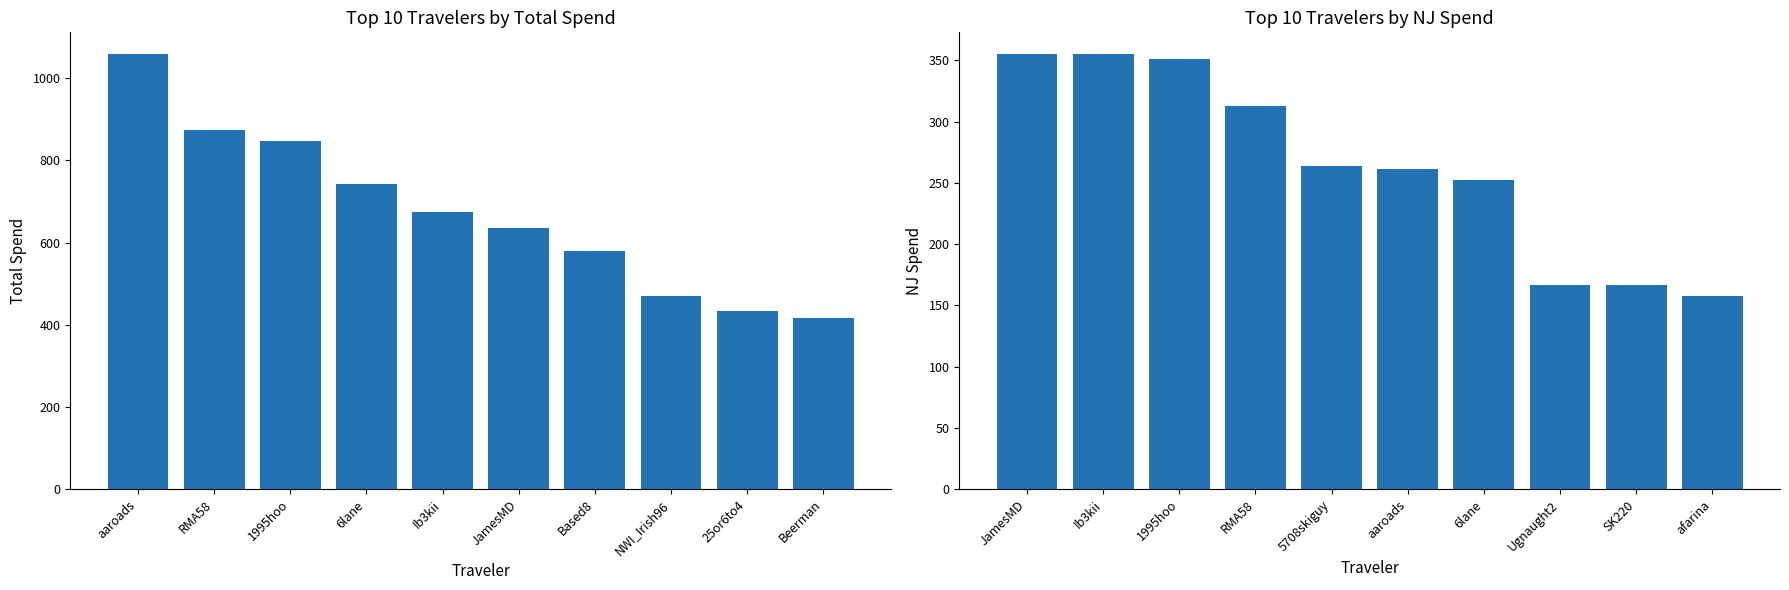

Which series has the largest range (max minus min)?

Total